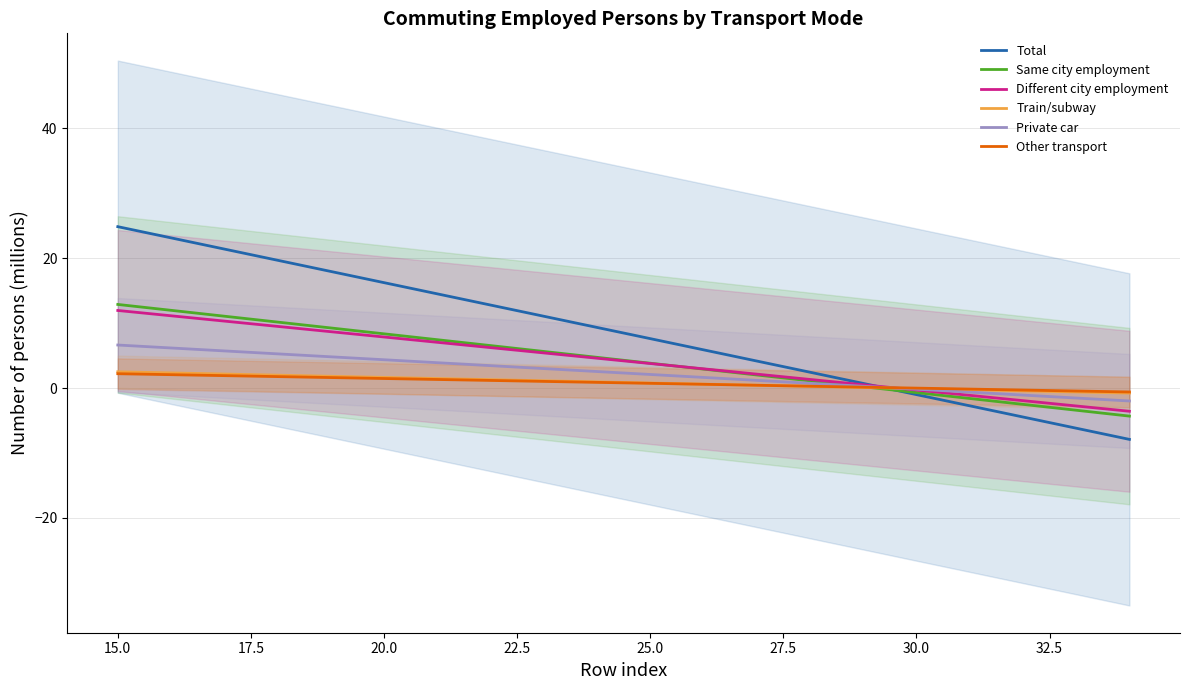

What is the value of the Private car point at the 5th from the left?

4.8